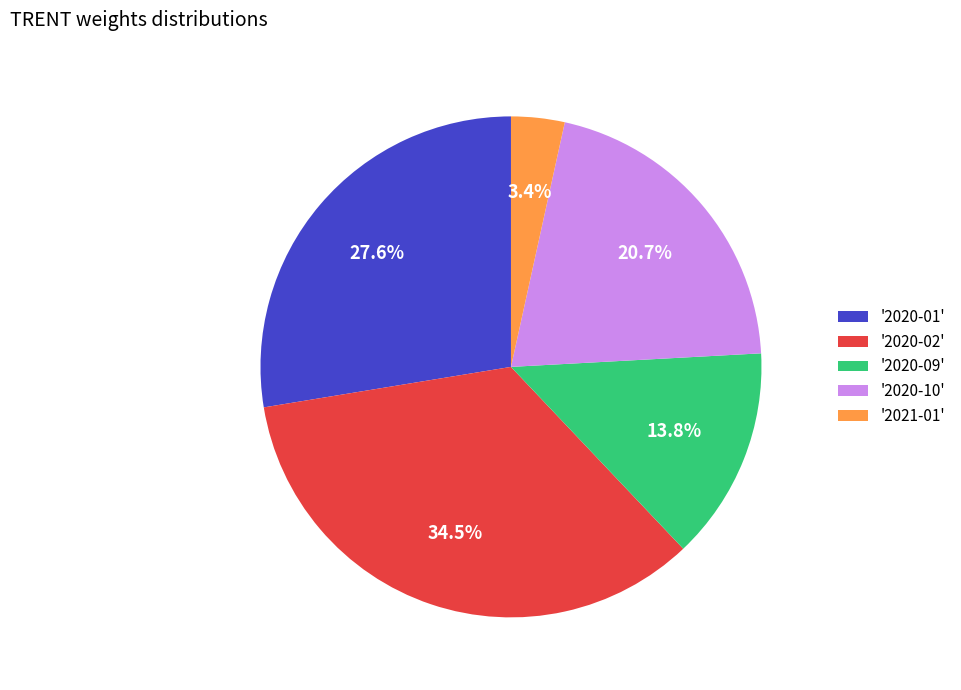

Which has a higher value, '2020-09' or '2020-01'?

'2020-01'